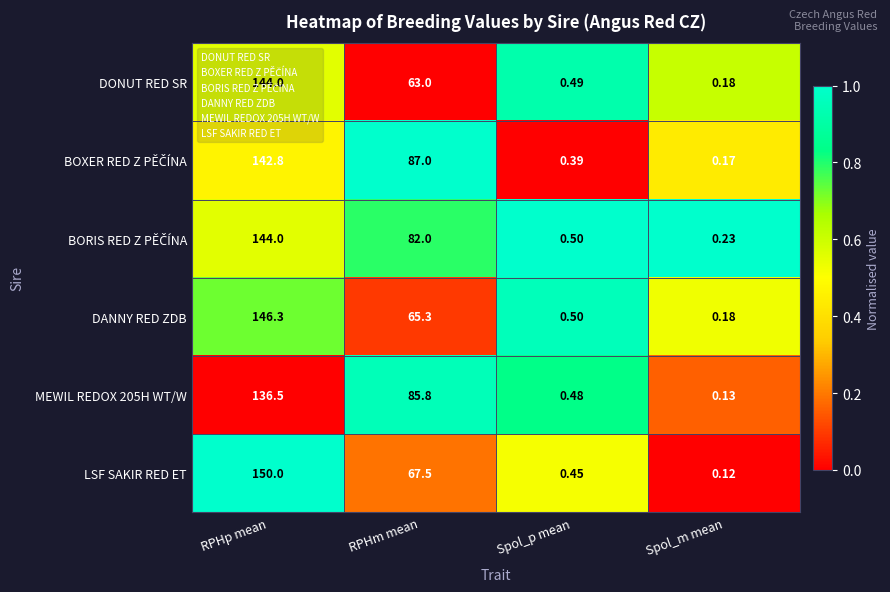

Which category has the lowest value across all series?

Spol_m mean